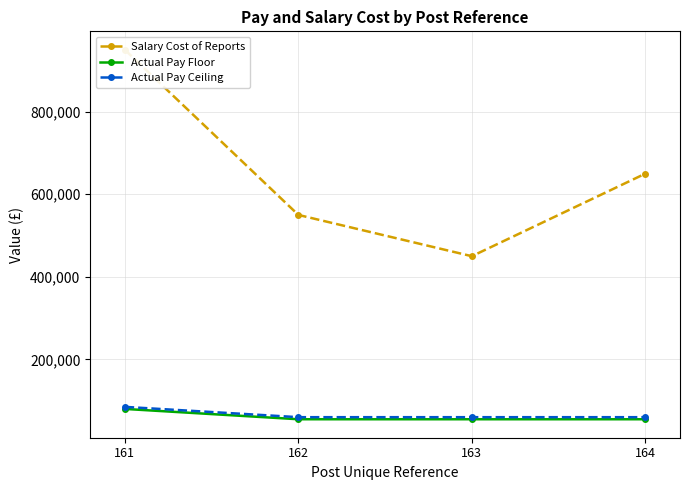

The Actual Pay Floor series shows 22417 at 164. True or false?

False